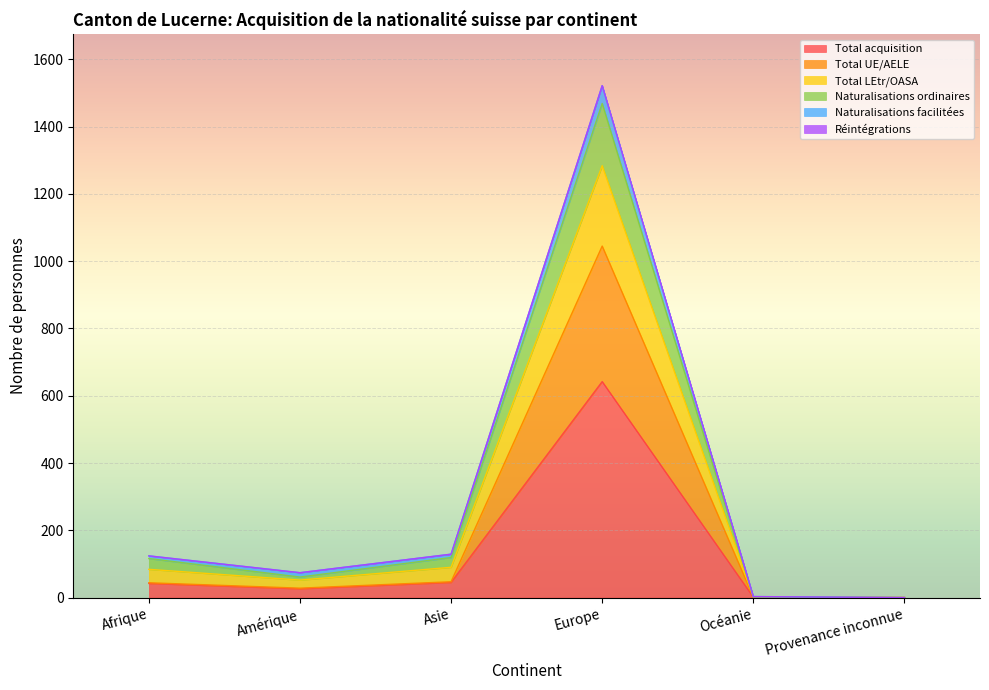

Which category has the highest value in the Total acquisition series?

Europe